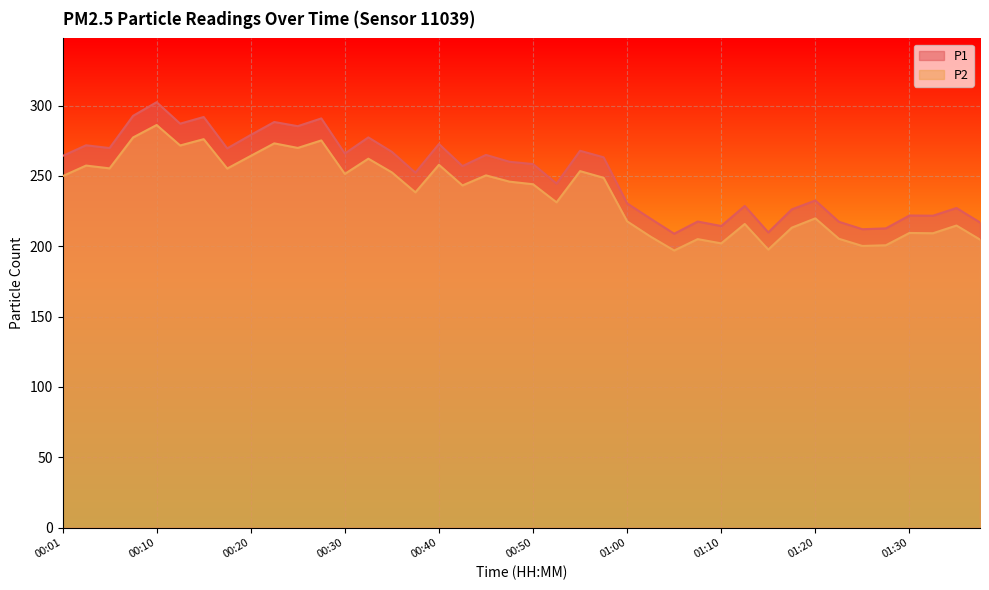

What is the average value of the P1 series?

251.6